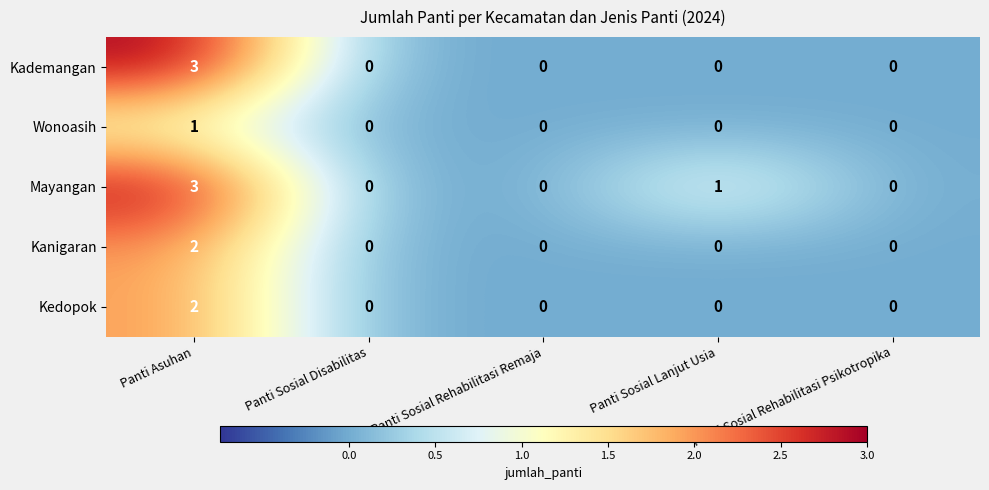

At which label is Mayangan closest to 1?

Panti Sosial Lanjut Usia